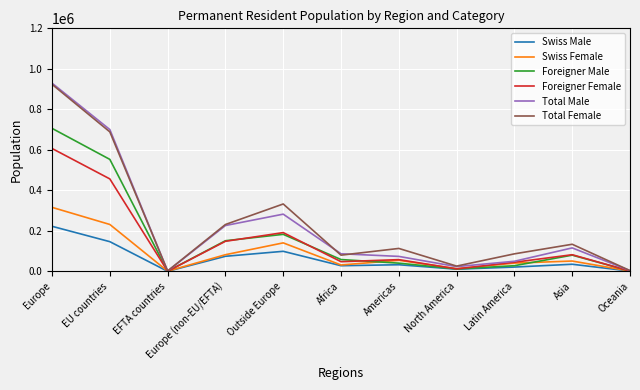

What is the approximate value of Total Female at Outside Europe?

333207